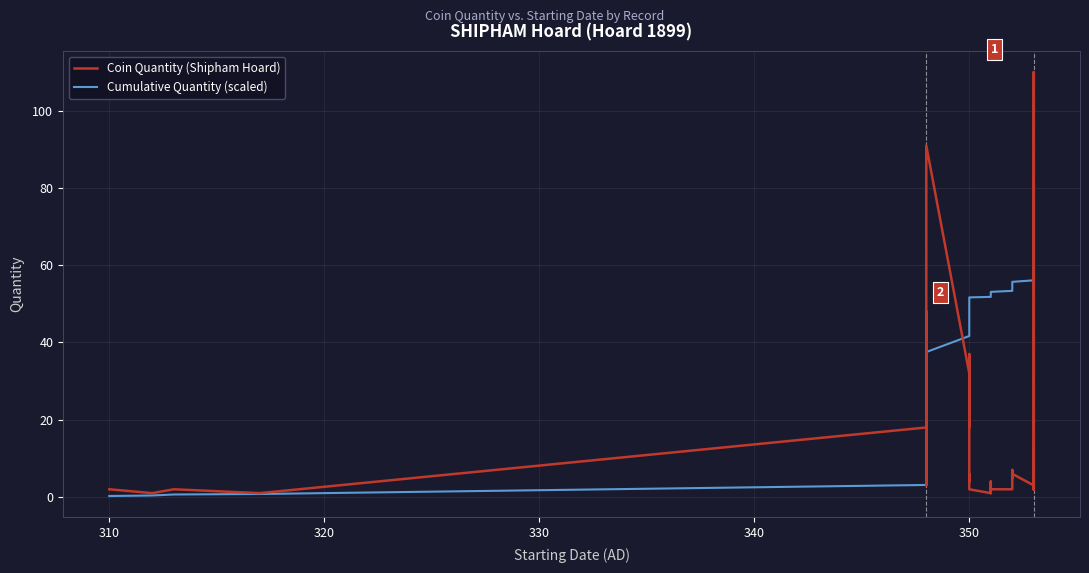

How many lines are shown in the chart?

2